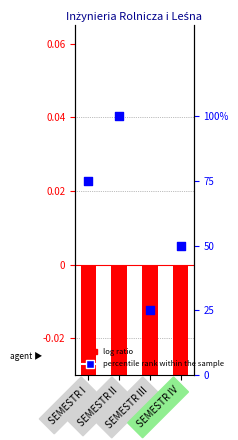

Between SEMESTR IV and SEMESTR III, which is larger?

SEMESTR IV